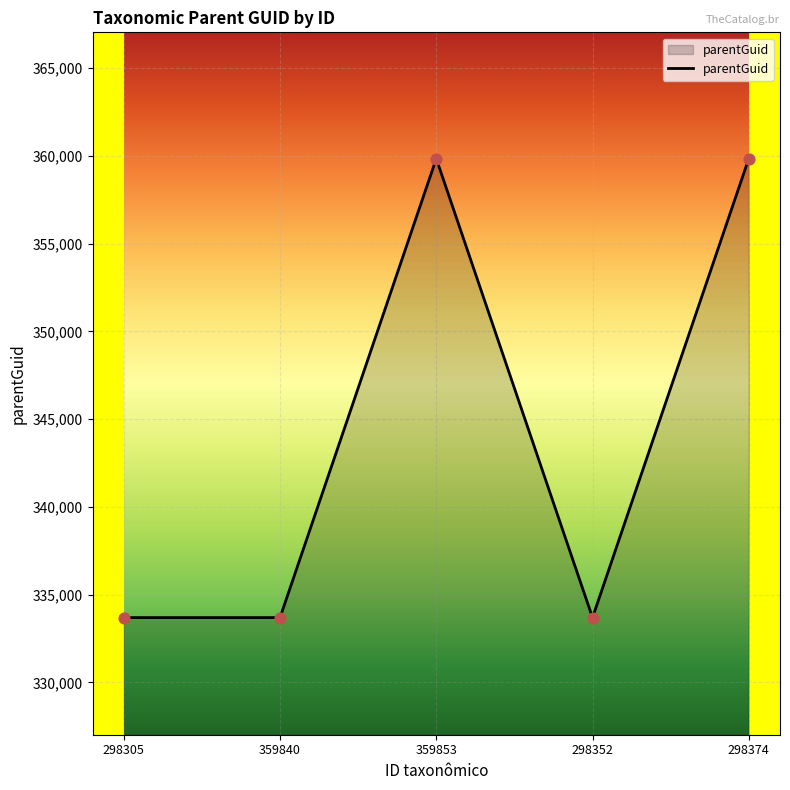

Which has a higher value, 298305 or 298374?

298374